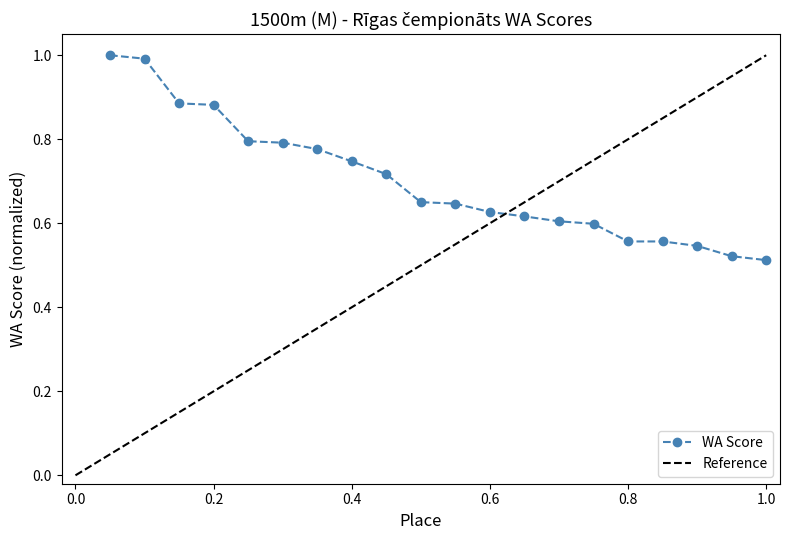

Reading left to right, transcribe all the data shown in this chart.

1.0	1.0	0.9	0.9	0.8	0.8	0.8	0.7	0.7	0.7	0.6	0.6	0.6	0.6	0.6	0.6	0.6	0.5	0.5	0.5